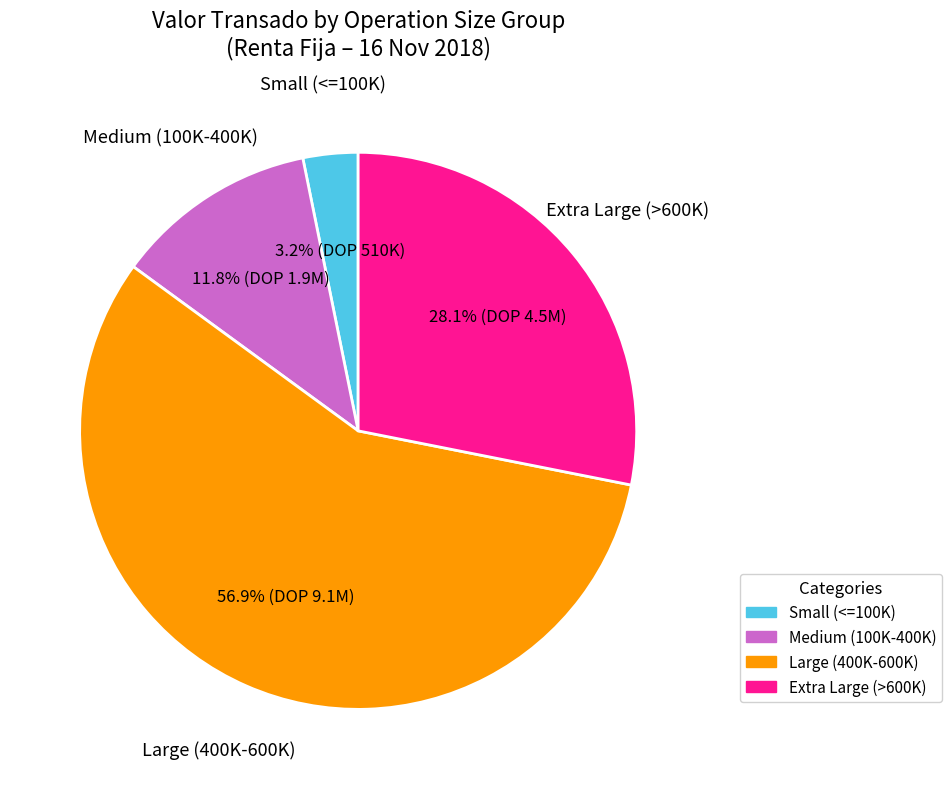

Which slice is the smallest?

Small (<=100K)